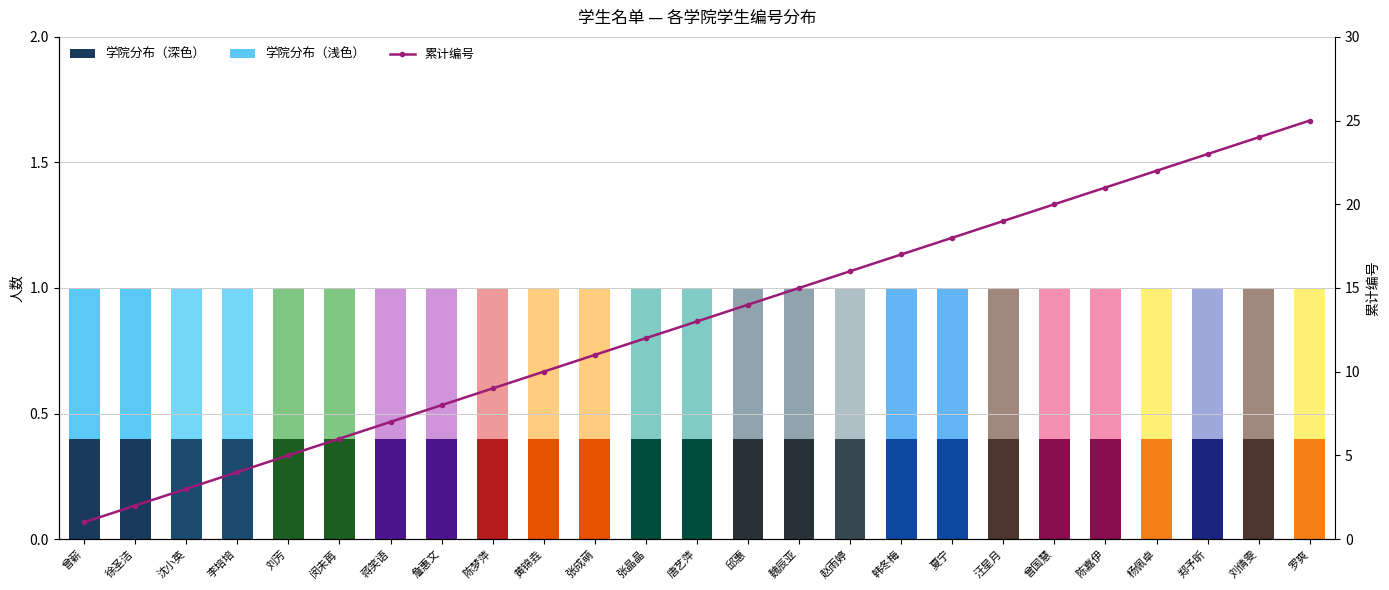

The value of 学院分布（浅色） at 詹惠文 is 0.6. True or false?

True